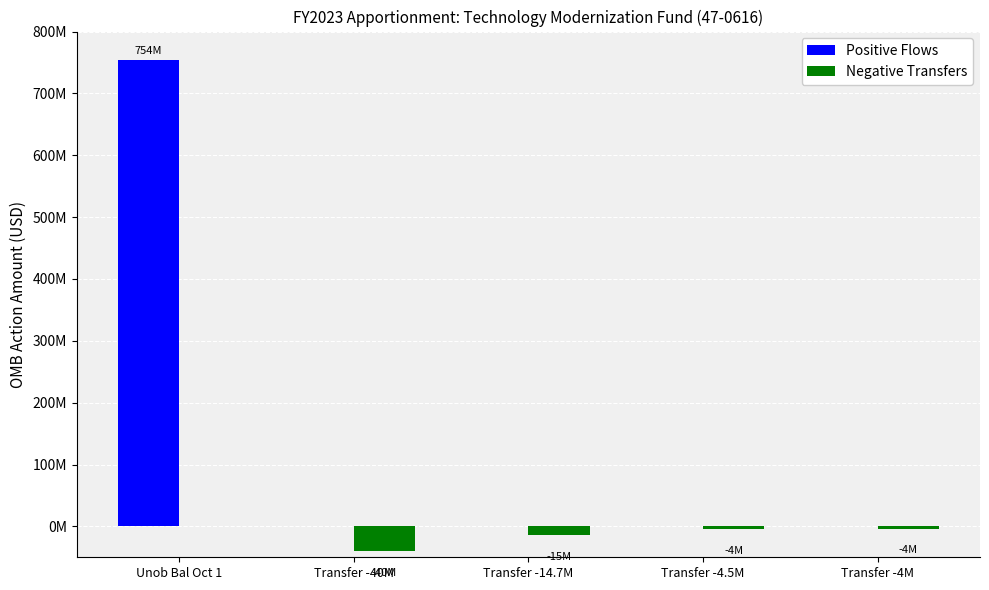

What is the difference between the highest and lowest values at Transfer -40M?

40000000